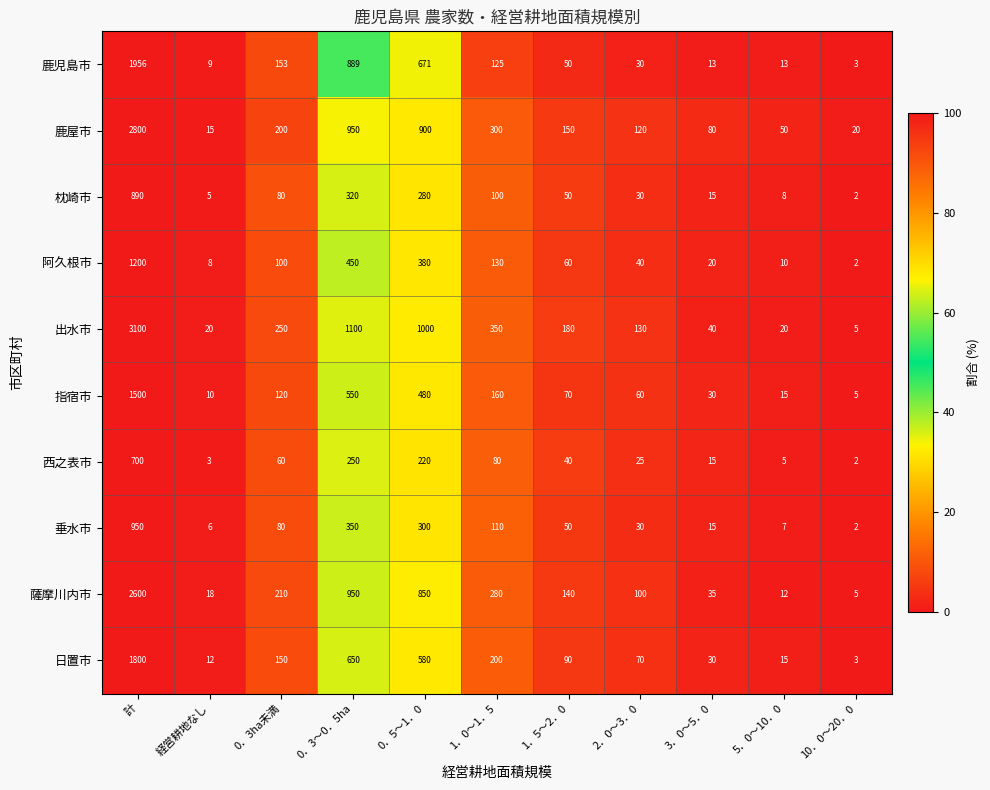

Where is 阿久根市 nearest to the value 601?

0．3～0．5ha